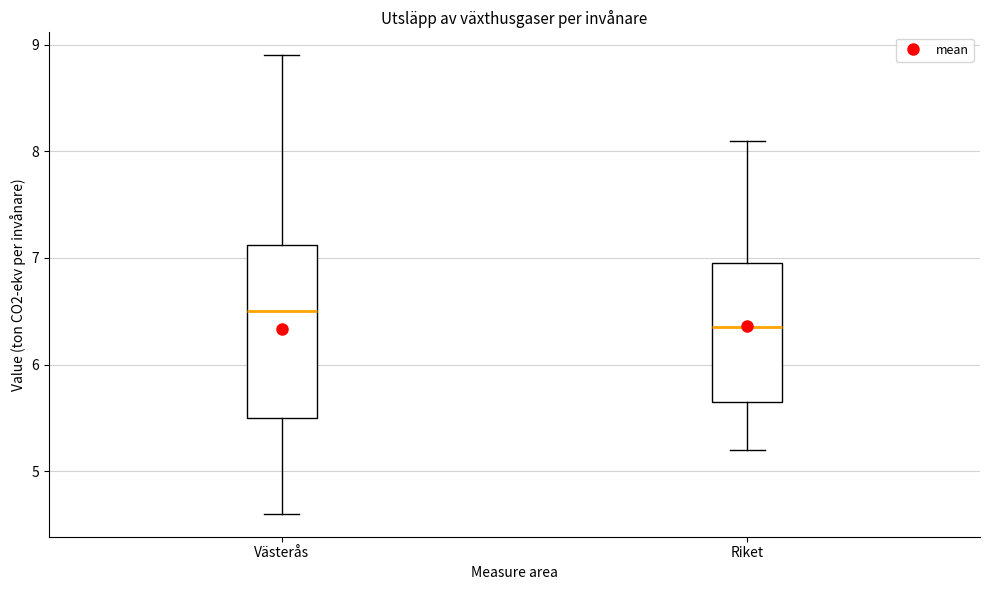

Reading left to right, read every box against the y-axis: the position of its median line, the range the box covers, and the ends of its whiskers. The values are not printed on the chart, so give them approximately, as read against the axis.

Västerås: median 6.5, box 5.5 to 7.1, whiskers 4.6 to 8.9
Riket: median 6.4, box 5.7 to 7.0, whiskers 5.2 to 8.1